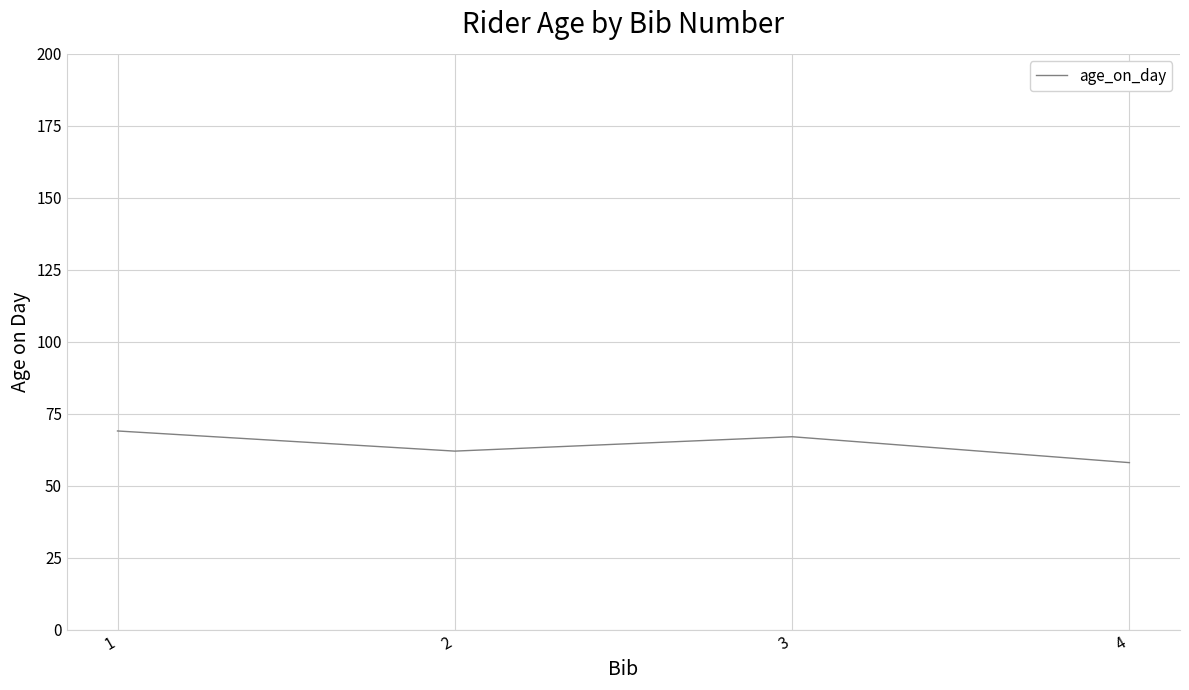

Count the values in the range 62 to 69.

3